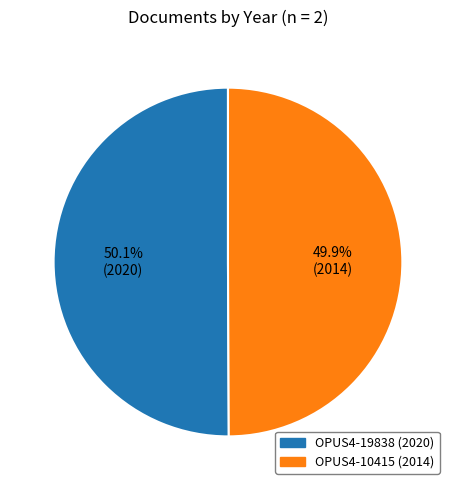

To the nearest percent, what percentage of the pie is OPUS4-10415?

50%